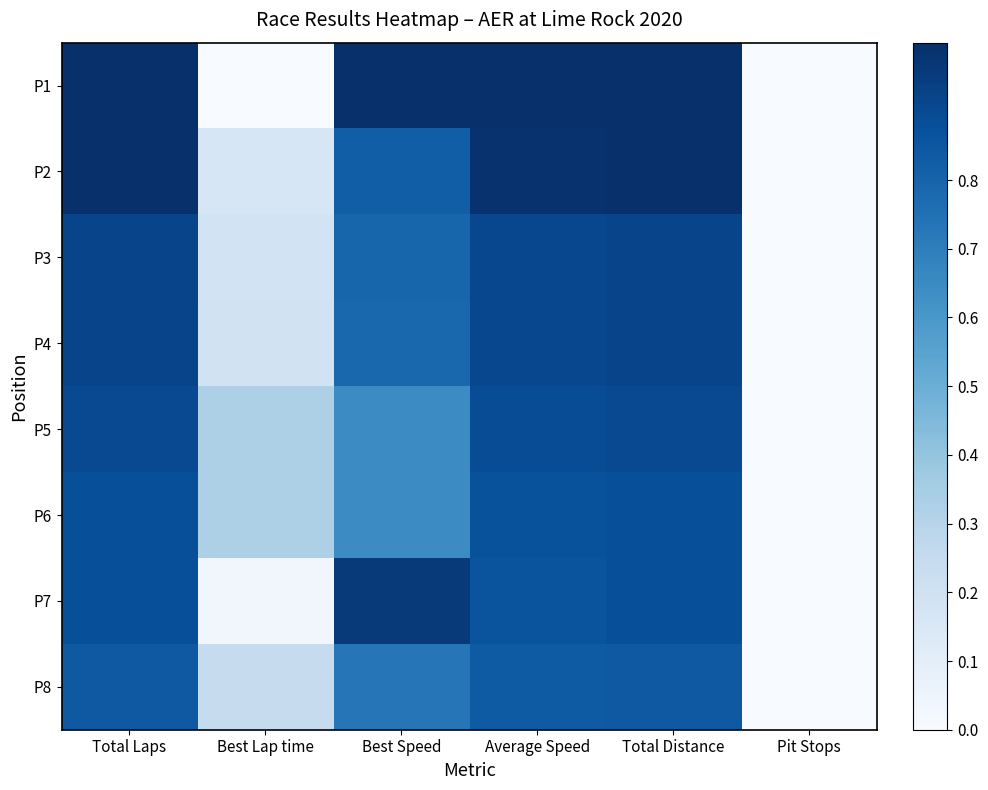

How many series are shown in this chart?

8